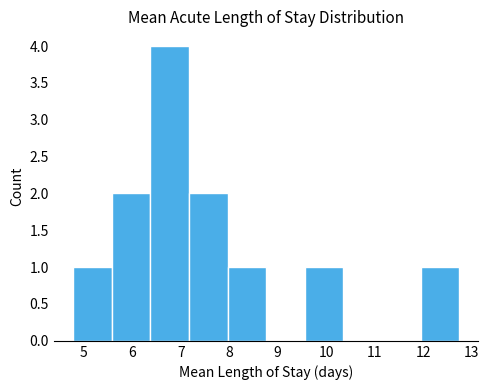

Reading left to right, transcribe this chart: for each bar, give the range it covers on the x-axis and its height. Neither the bar edges nor the heights are printed on the chart, so give them approximately, as read against the axes.

4.8 to 5.6: 1
5.6 to 6.4: 2
6.4 to 7.2: 4
7.2 to 8.0: 2
8.0 to 8.8: 1
8.8 to 9.6: 0
9.6 to 10.4: 1
10.4 to 11.1: 0
11.1 to 11.9: 0
11.9 to 12.7: 1